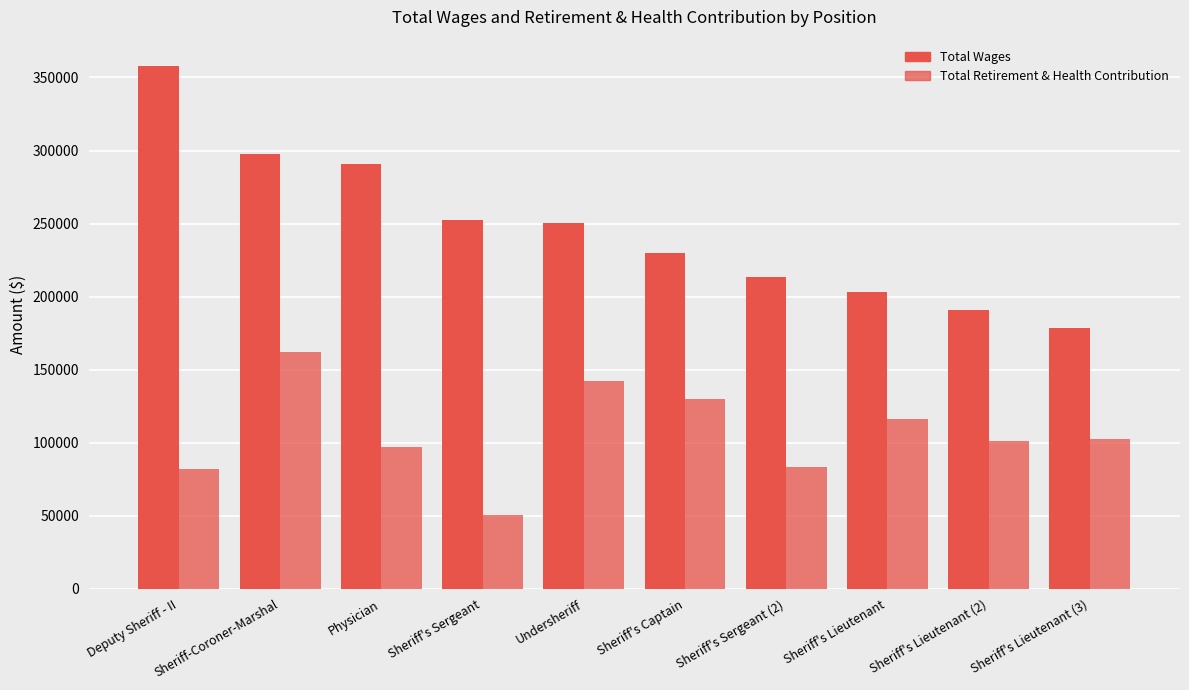

List the labels in order of Total Retirement & Health Contribution value, largest first.

Sheriff-Coroner-Marshal, Undersheriff, Sheriff's Captain, Sheriff's Lieutenant, Sheriff's Lieutenant (3), Sheriff's Lieutenant (2), Physician, Sheriff's Sergeant (2), Deputy Sheriff - II, Sheriff's Sergeant